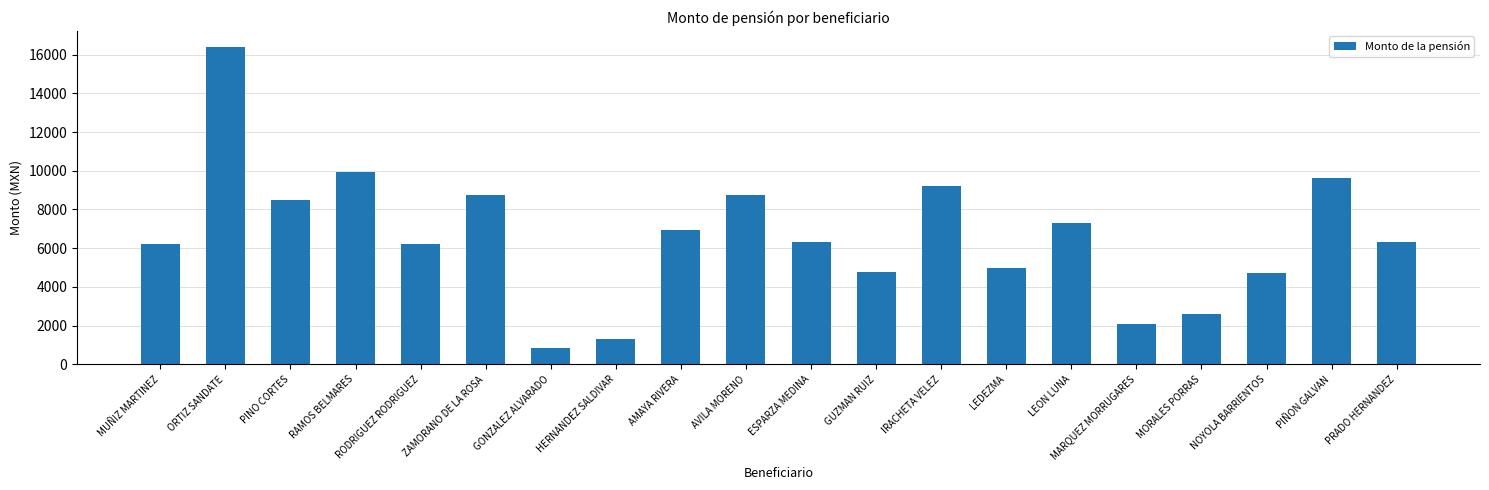

What is the minimum value shown in the chart?

823.8